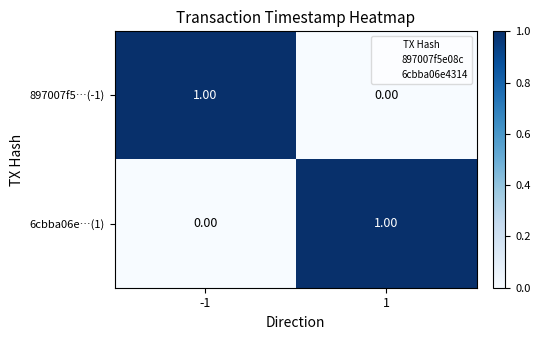

Rank the series at -1 from lowest to highest value.

6cbba06e…(1), 897007f5…(-1)